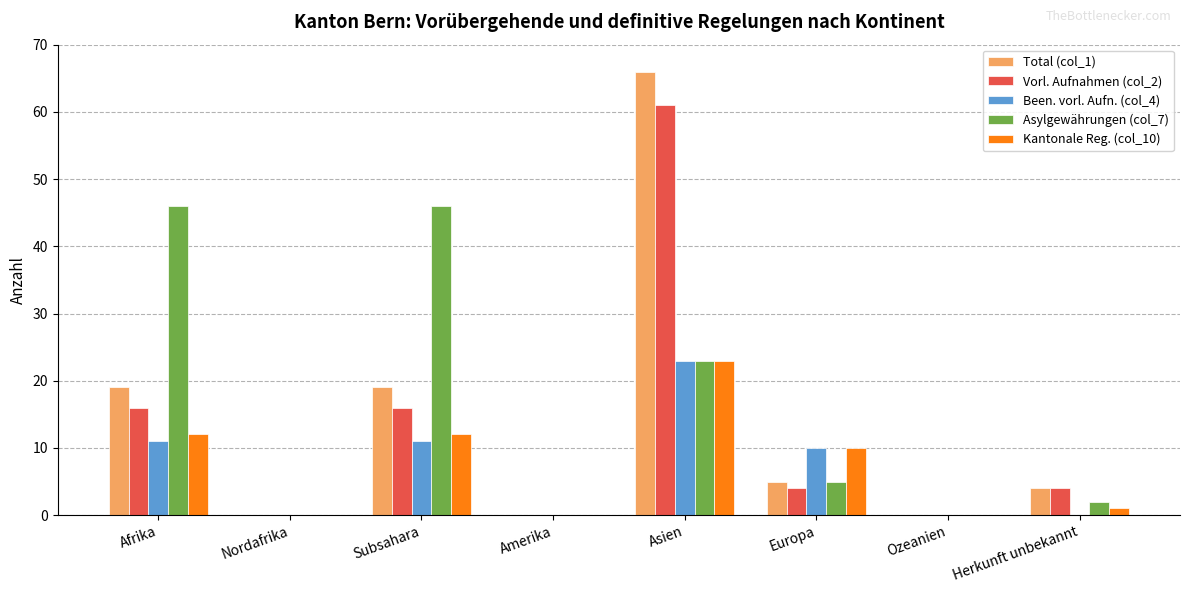

At which label does Vorl. Aufnahmen (col_2) first exceed 4?

Afrika